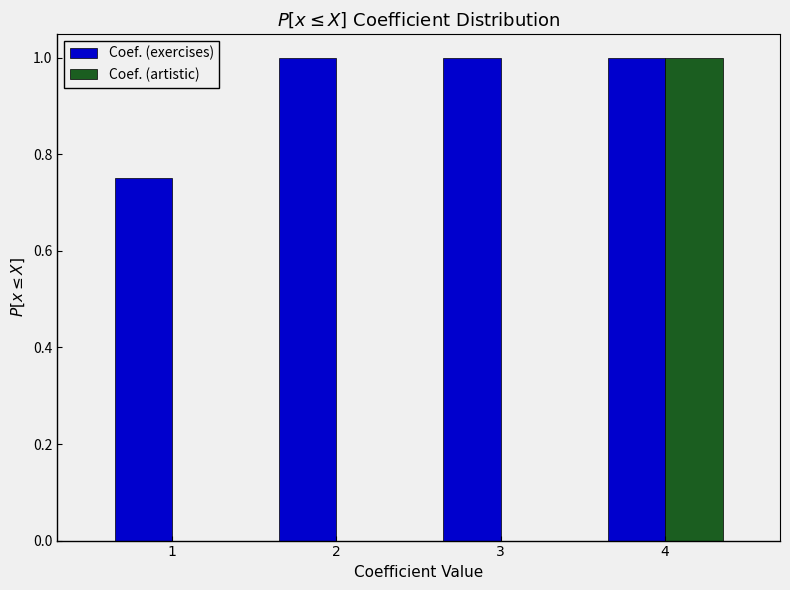

Reading left to right, transcribe this chart: for each range on the x-axis, give the height of each series' bar. The values are not printed on the chart, so give them approximately, as read against the axis.

0.5 to 1.5: Coef. (exercises)=0.76	Coef. (artistic)=0
1.5 to 2.5: Coef. (exercises)=1.00	Coef. (artistic)=0
2.5 to 3.5: Coef. (exercises)=1.00	Coef. (artistic)=0
3.5 to 4.5: Coef. (exercises)=1.00	Coef. (artistic)=1.00